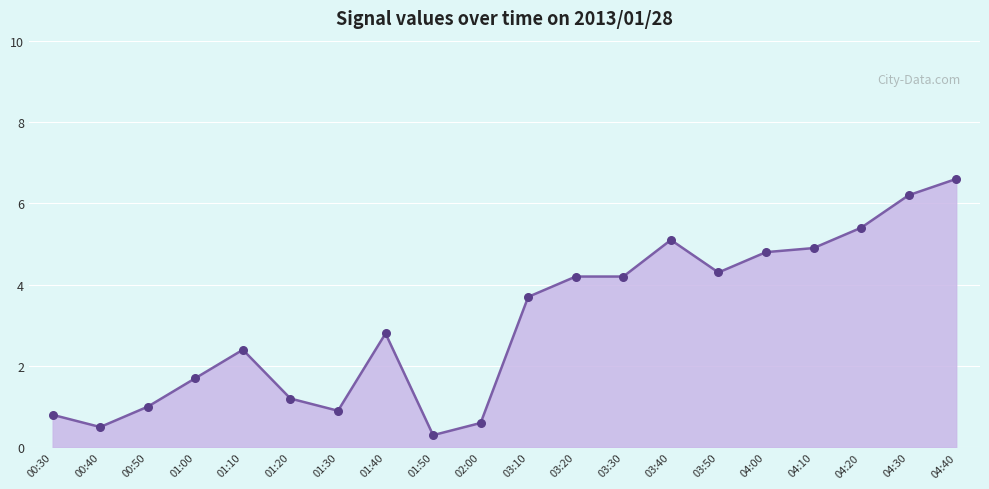

Approximately how many times larger is the value at 04:30 compared to 04:00?

1.3